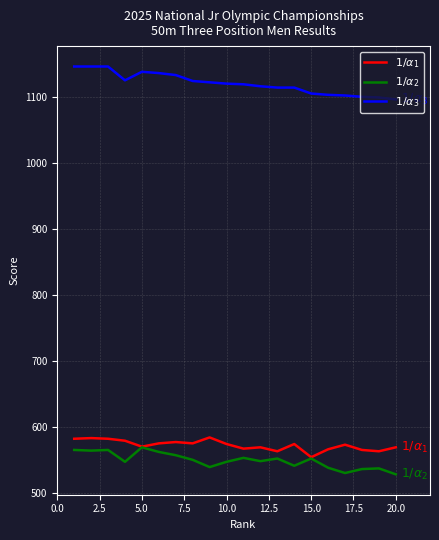

What is the minimum value shown in the chart?

528